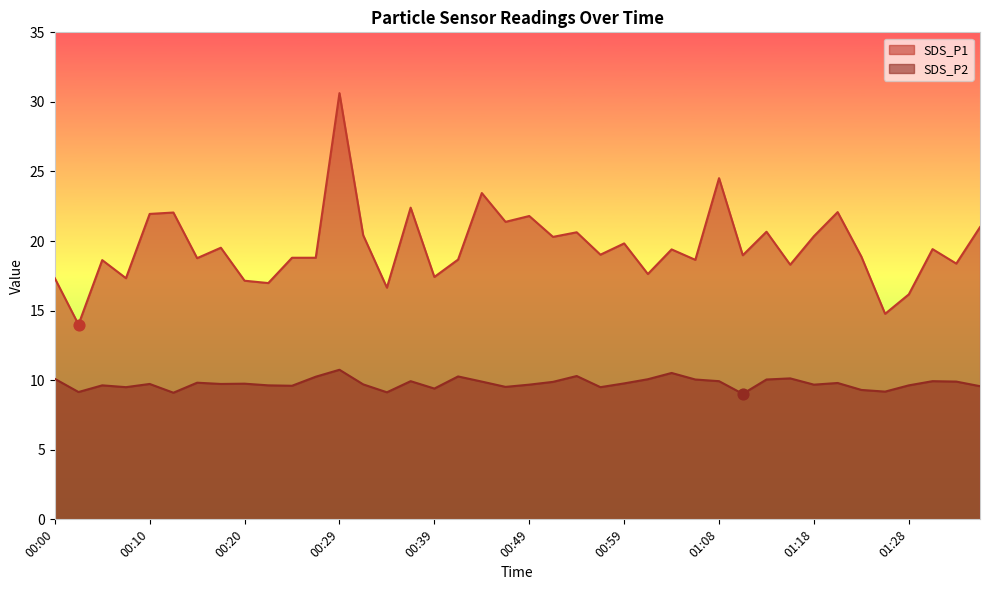

At which category is the sum across all series the highest?

00:29